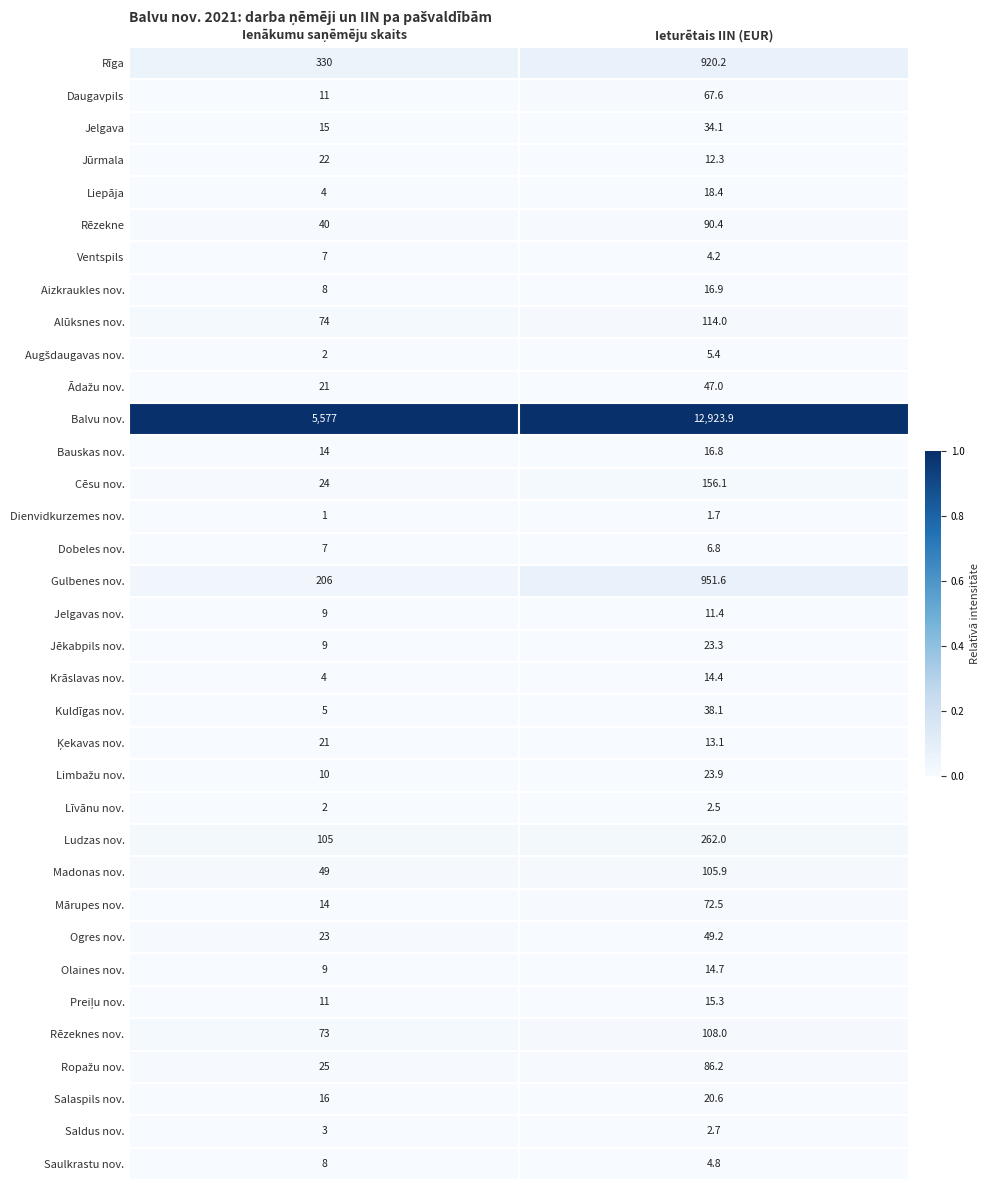

Which series has the largest range (max minus min)?

Balvu nov.